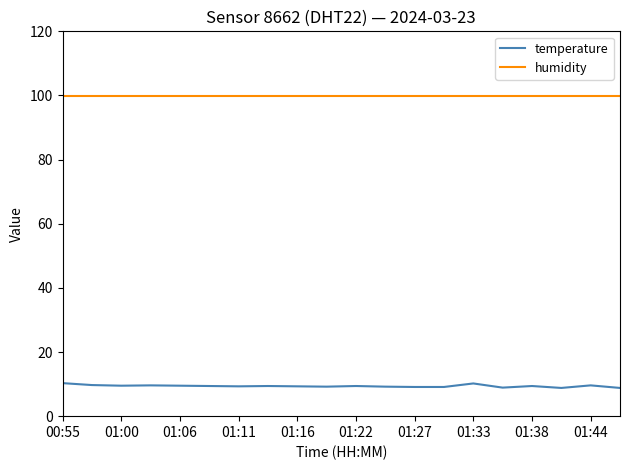

What is the highest value of the temperature series?

10.3